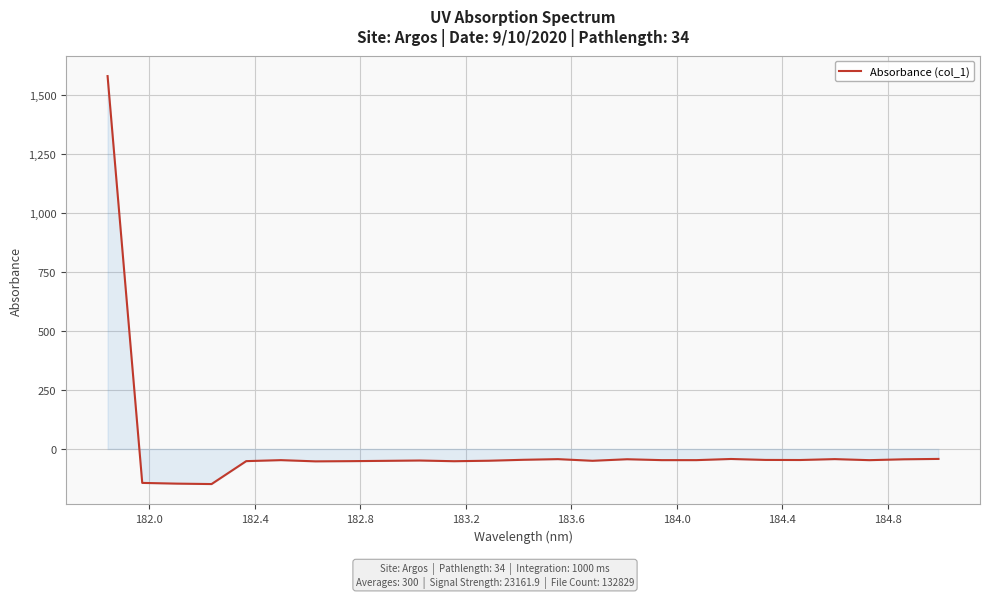

What is the difference between the maximum and minimum values?

1727.0